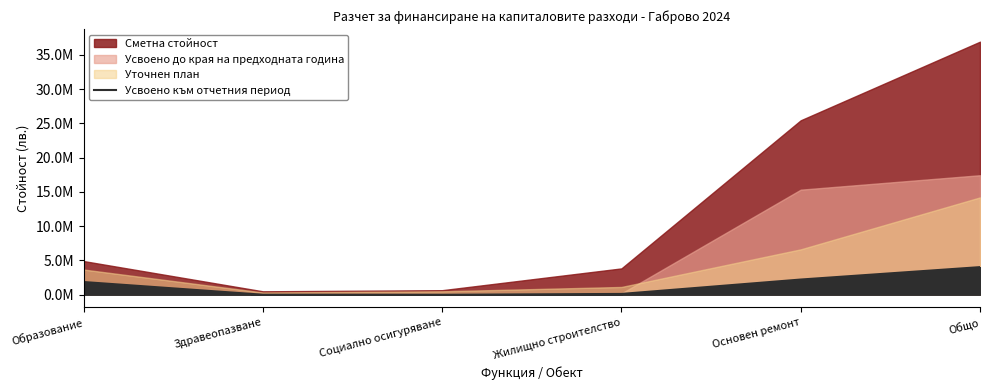

Reading left to right, extract all data points from this chart.

Образование=1855650	Здравеопазване=1000	Социално осигуряване=1000	Жилищно строителство=114993	Основен ремонт=2217072	Общо=4029101